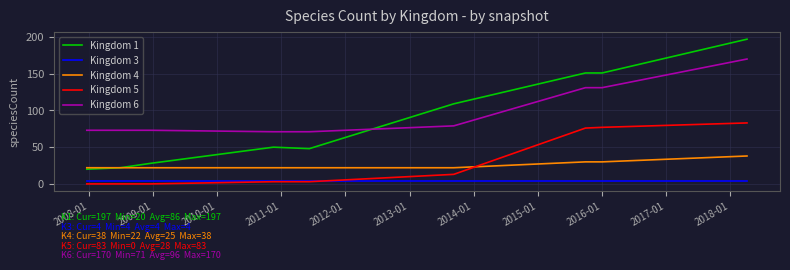

Which series has the largest range (max minus min)?

Kingdom 1